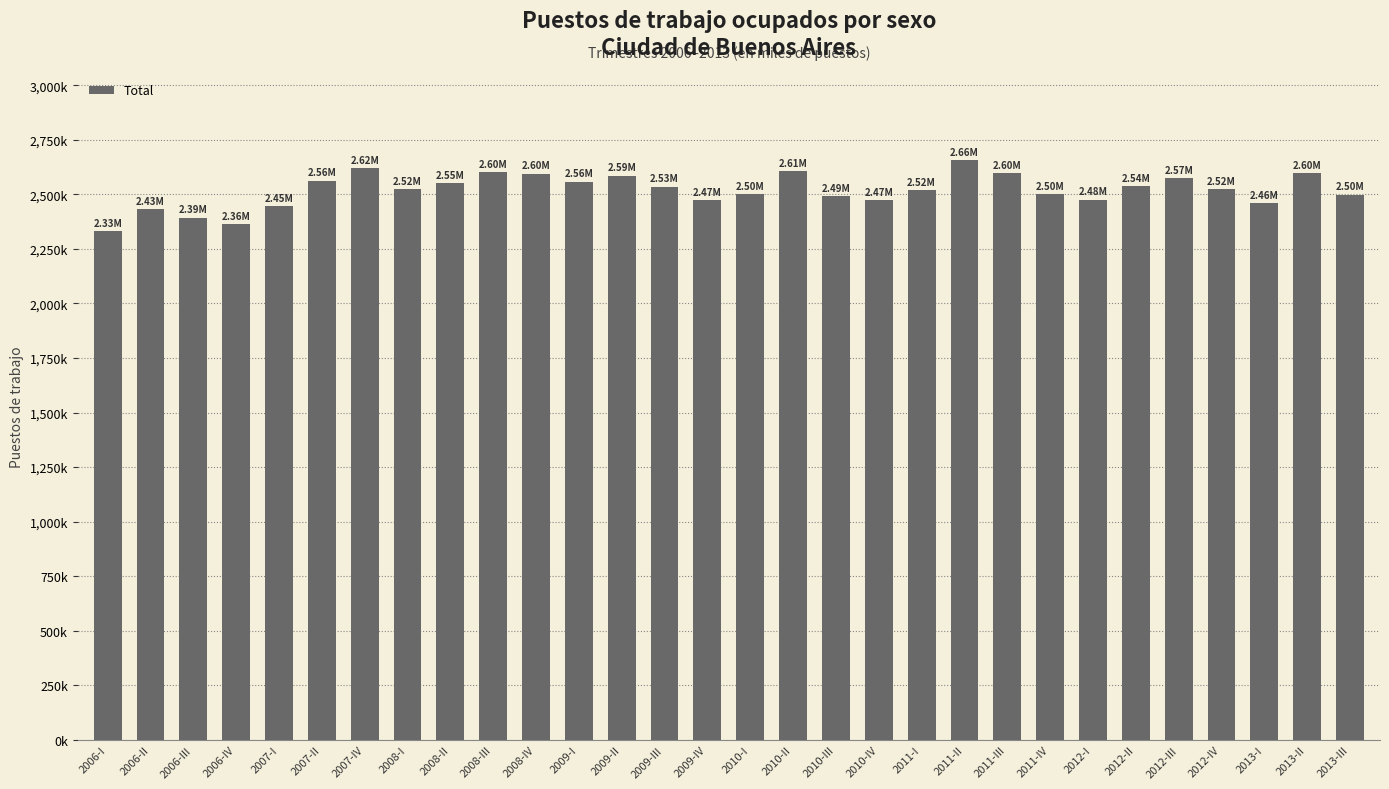

Does the chart contain any negative values?

No